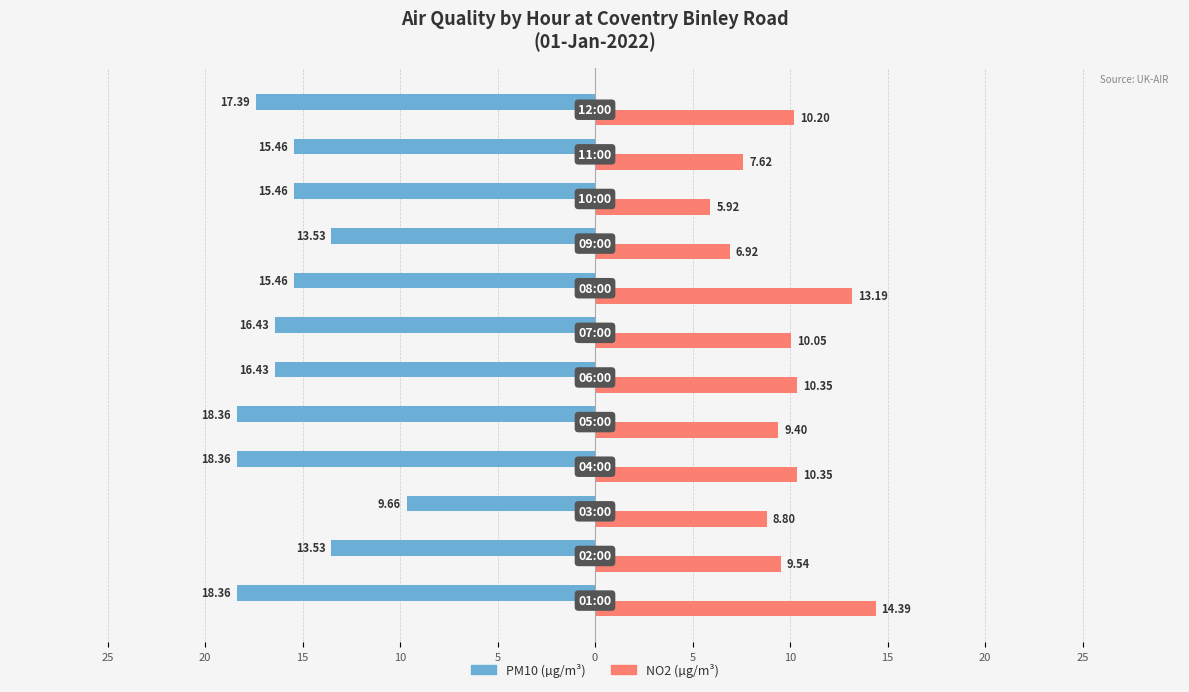

What are all the series names shown in the legend?

PM10 (µg/m³), NO2 (µg/m³)